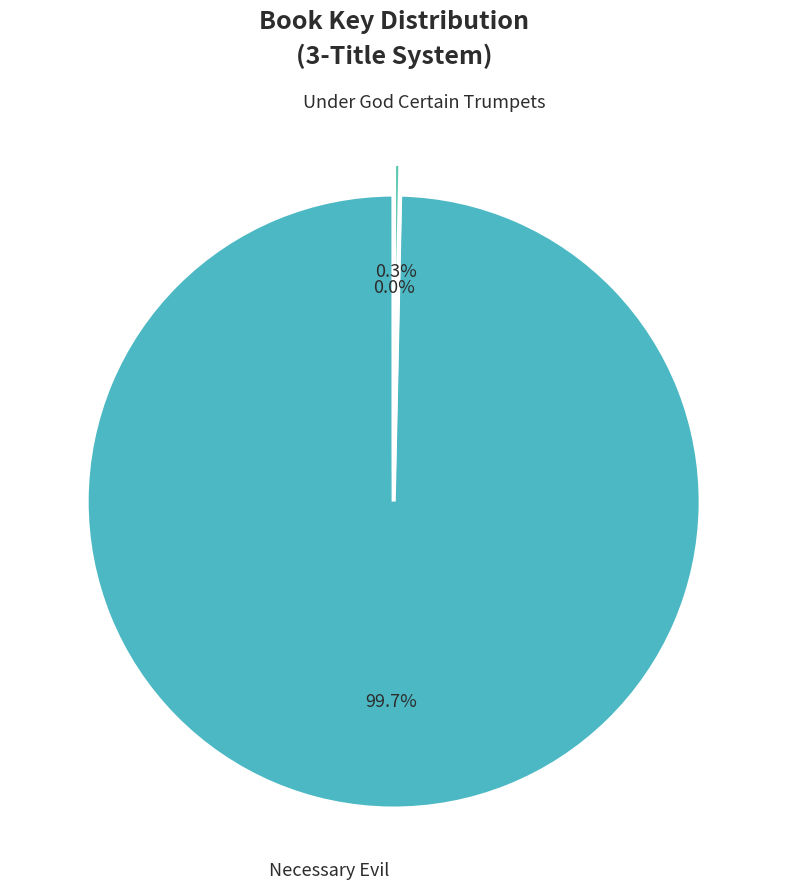

Which slice is the largest?

Necessary Evil